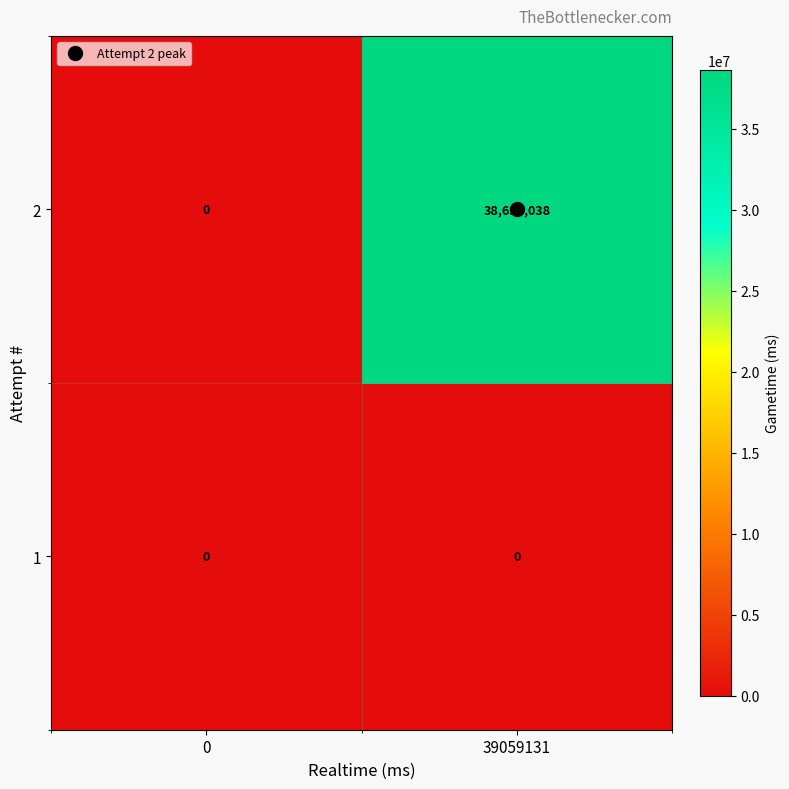

The value of 2 at 0 is 0. True or false?

True